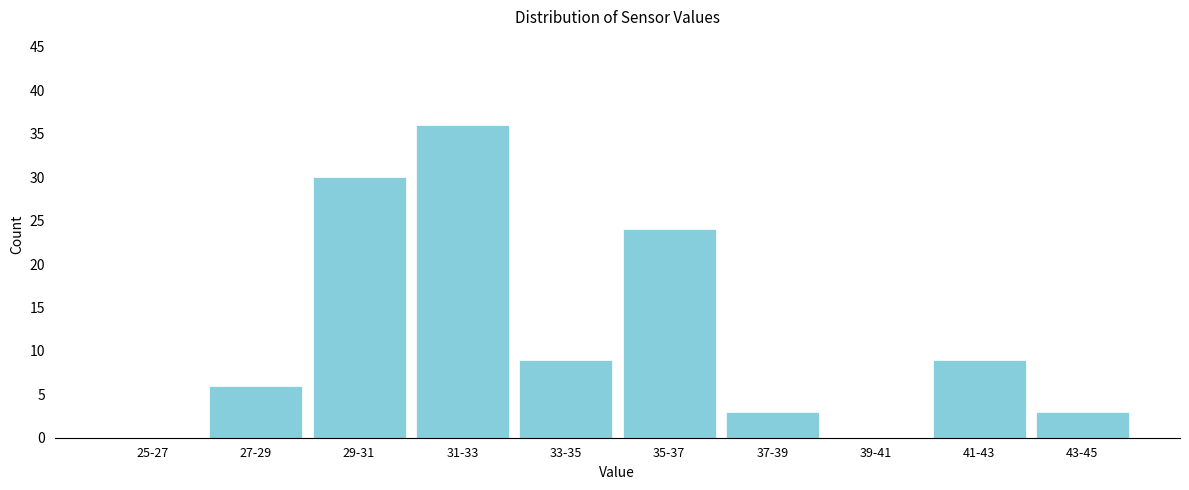

Reading left to right, extract all data points from this chart.

25-27=0	27-29=6	29-31=30	31-33=36	33-35=9	35-37=24	37-39=3	39-41=0	41-43=9	43-45=3